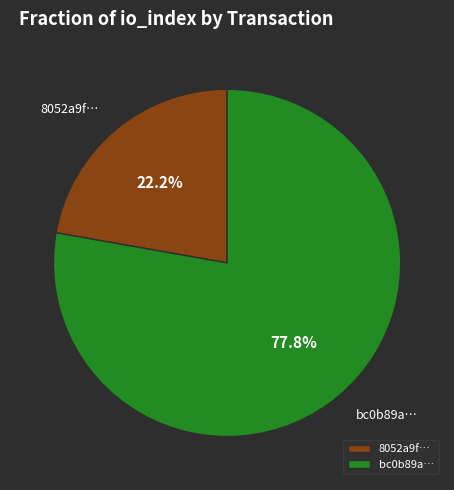

To the nearest percent, what is the difference between the largest and smallest slice percentages?

56%